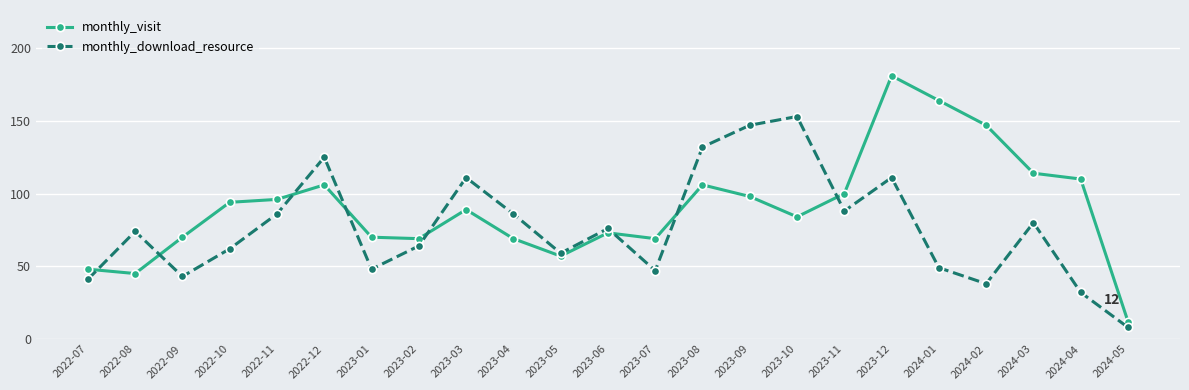

Is the value of monthly_download_resource at 2023-04 greater than the value of monthly_visit at 2023-11?

No